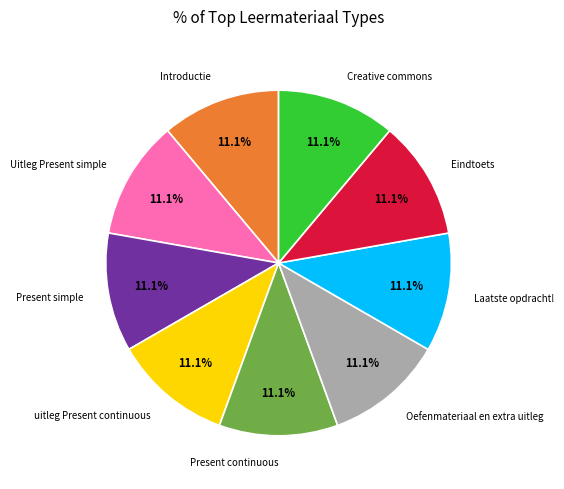

Does any single category account for the majority?

No